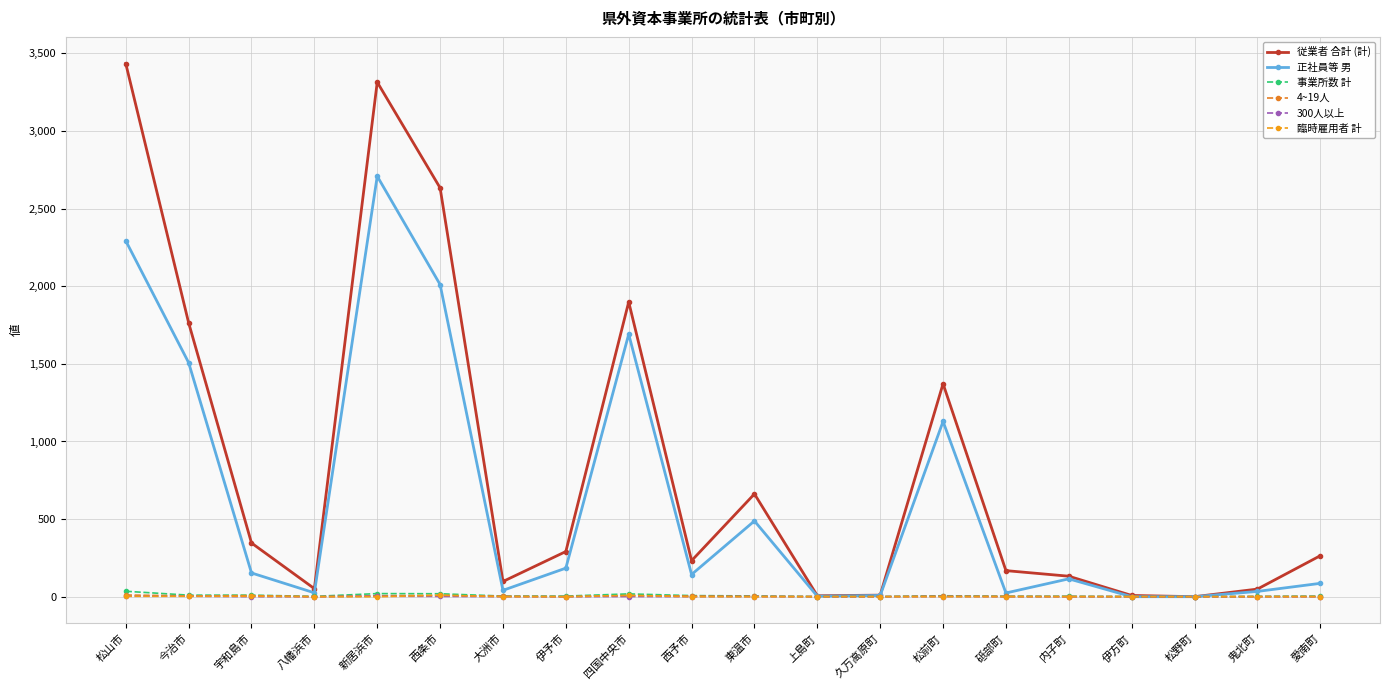

Between 今治市 and 東温市, which series saw the biggest shift?

従業者 合計 (計)